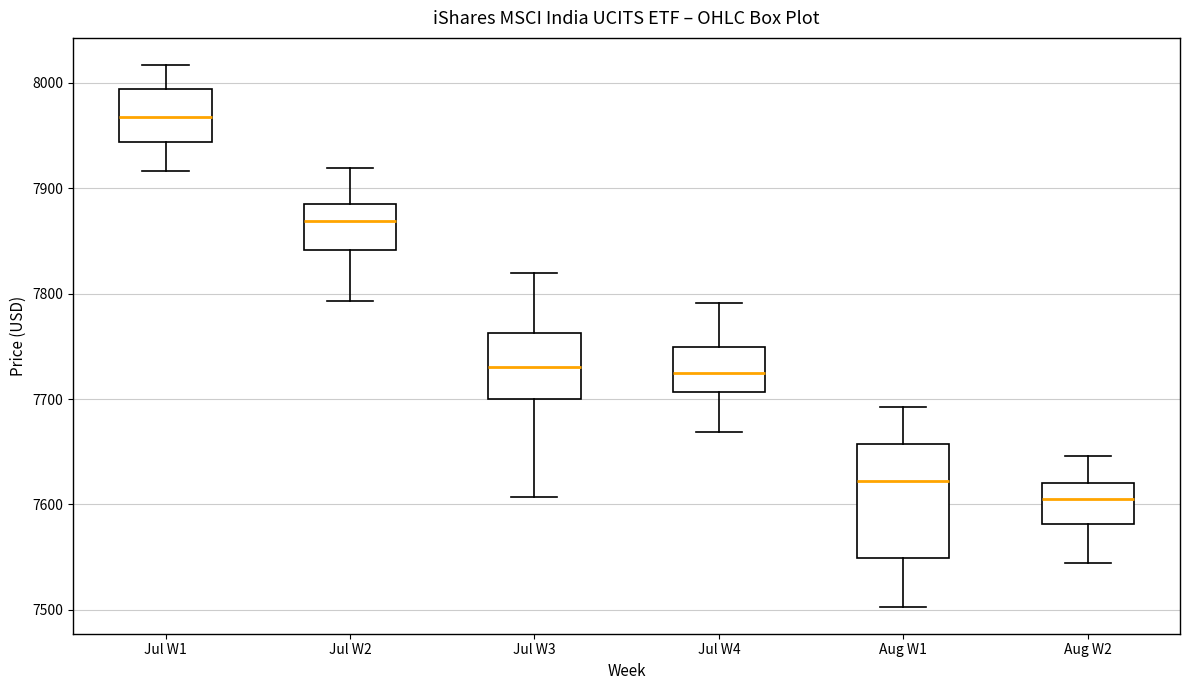

Where does the median line of the box for Jul W4 sit on the y-axis? The values are not printed on the chart, so give them approximately, as read against the axis.

7720